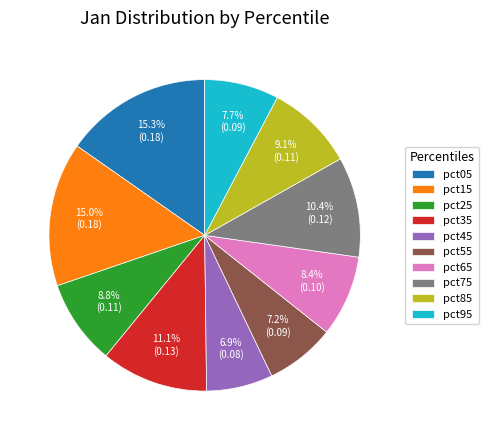

What percentage do pct85 and pct75 together represent?

19.5%